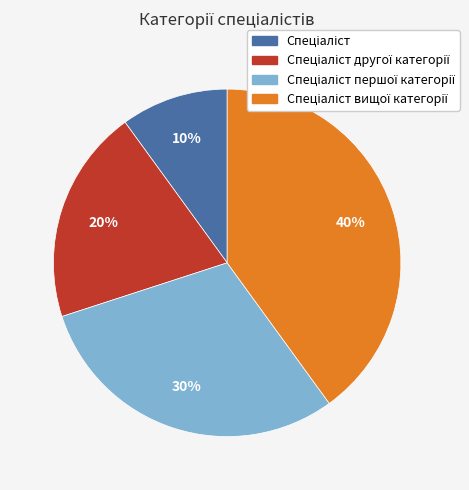

Is there a majority slice in this chart?

No